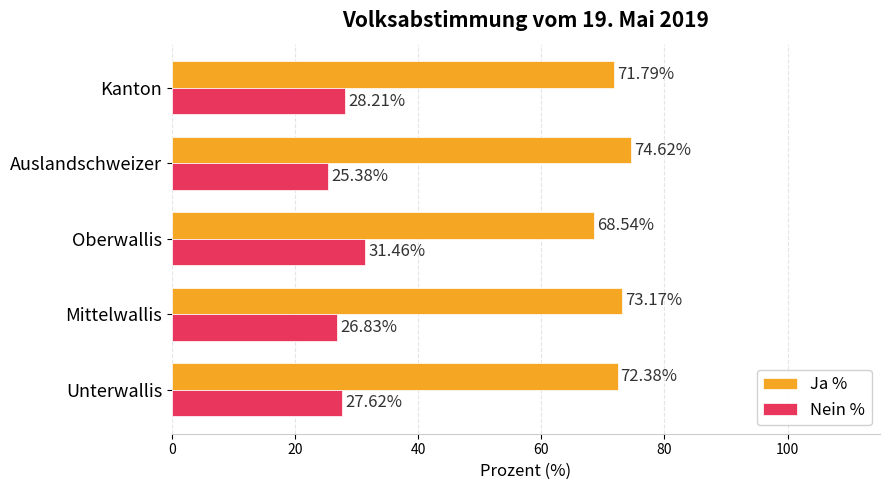

At how many categories does at least one series exceed 68?

5